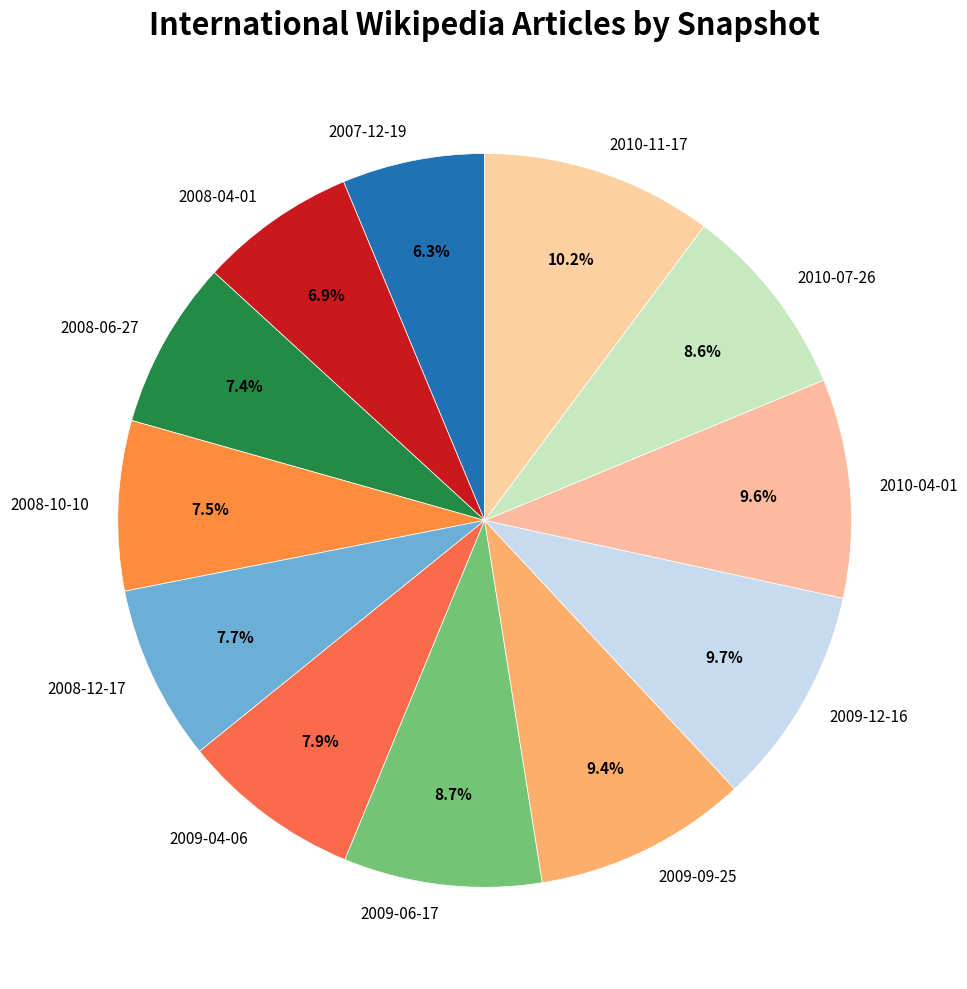

Which slice is the largest?

2010-11-17